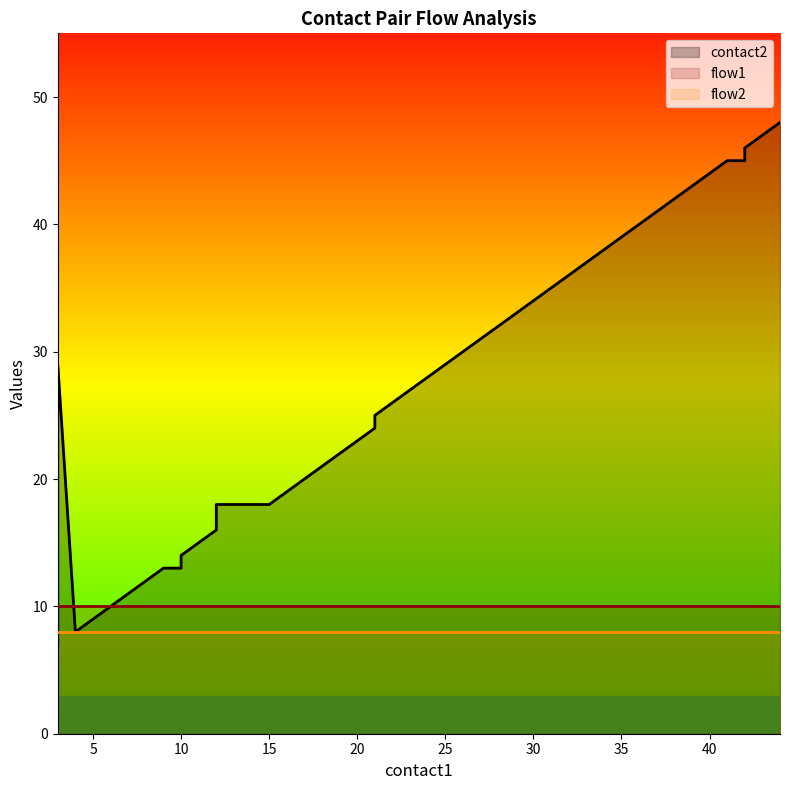

What are all the series names shown in the legend?

contact2, flow1, flow2